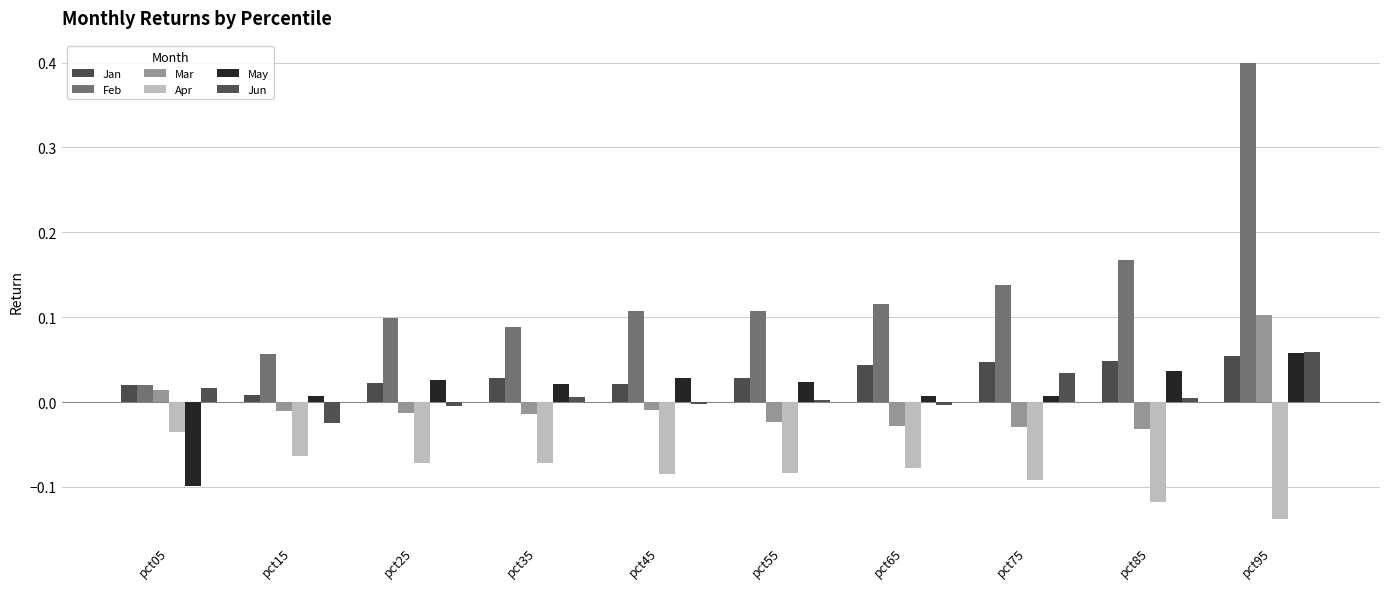

Count the number of data series in this chart.

6